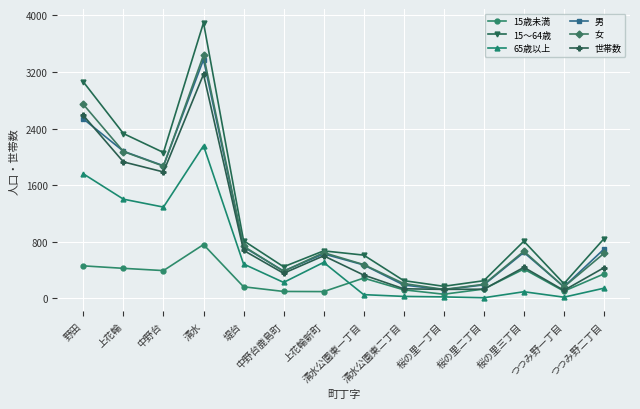

What value does the 15歳未満 series have at 野田, to the nearest 100?

500